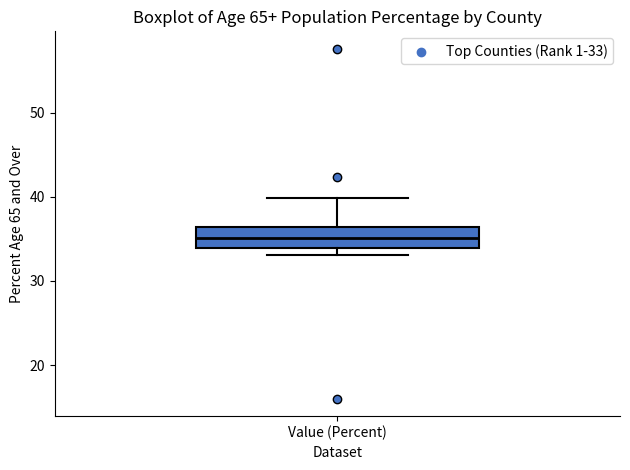

Where is the lower edge of the box for Value (Percent) on the y-axis? The values are not printed on the chart, so give them approximately, as read against the axis.

34